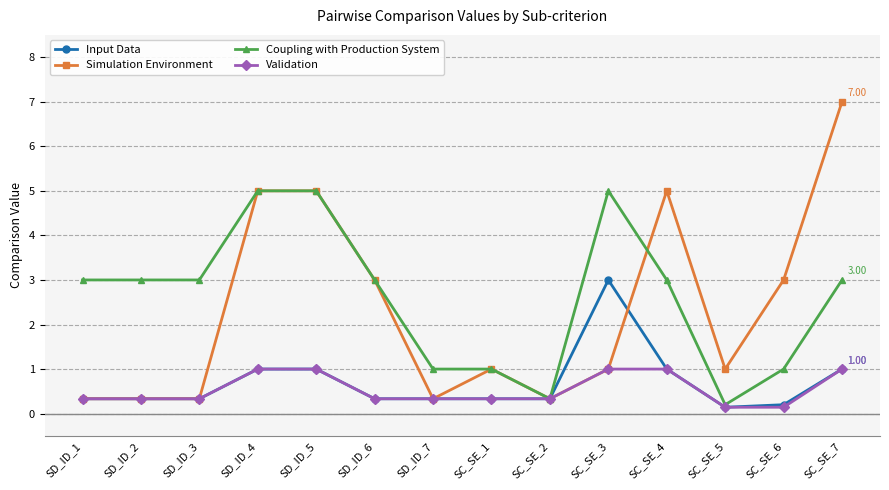

Which series has the widest spread of values?

Simulation Environment